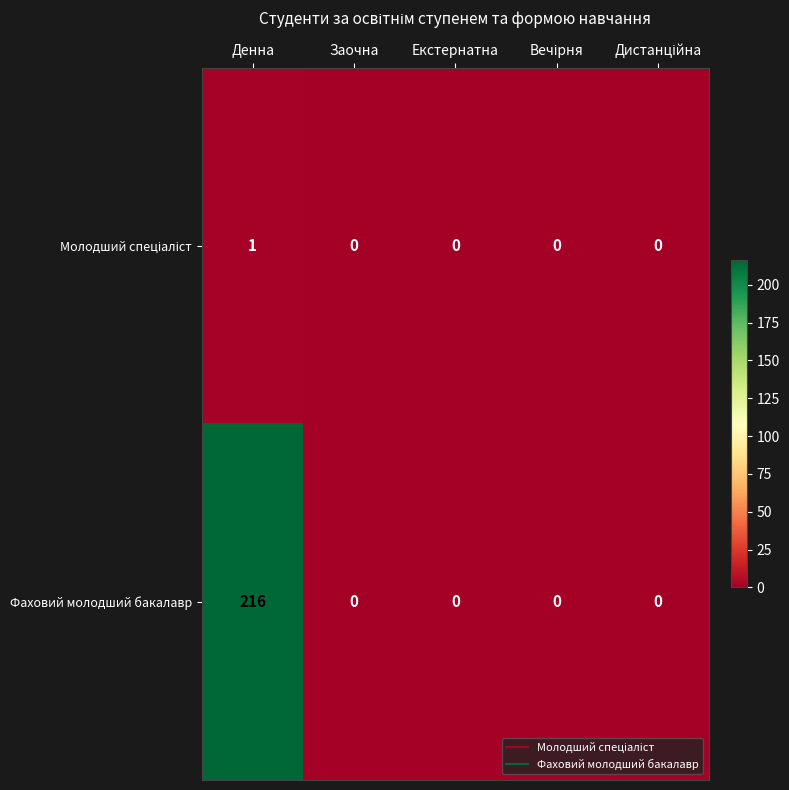

What is the maximum value shown in the chart?

216